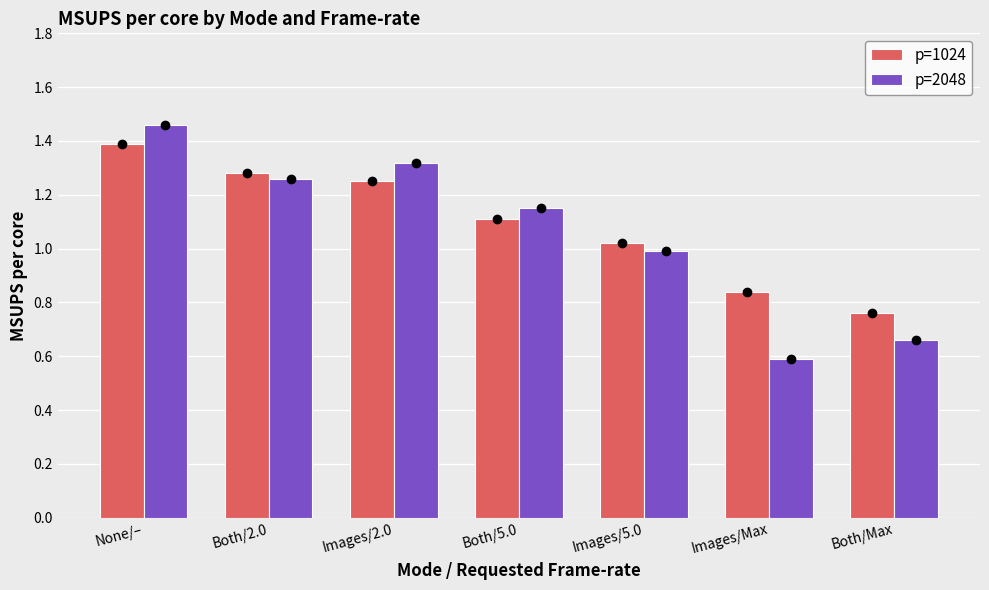

Rank the categories by p=1024 value from lowest to highest.

Both/Max, Images/Max, Images/5.0, Both/5.0, Images/2.0, Both/2.0, None/–